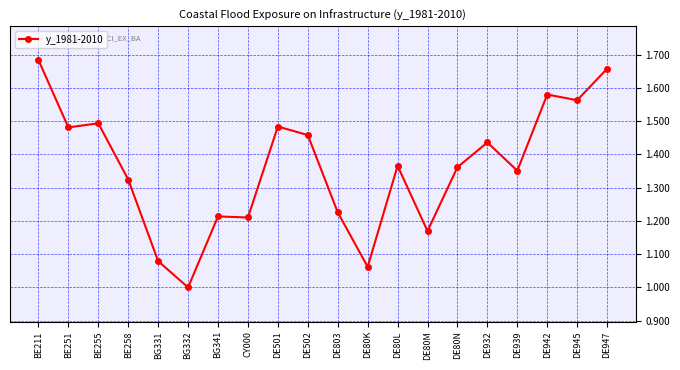

Which category has the highest value across all series?

BE211